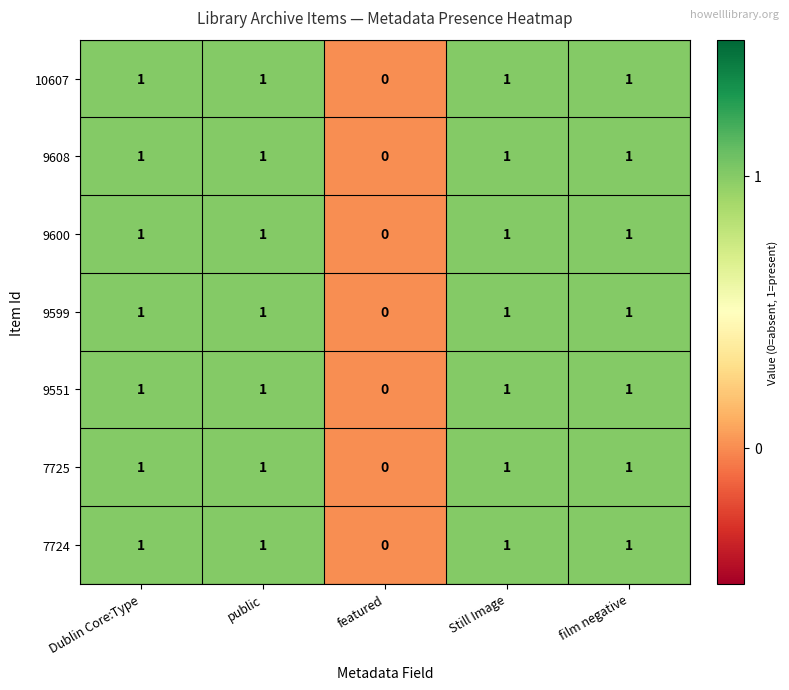

Which category has the lowest value across all series?

featured